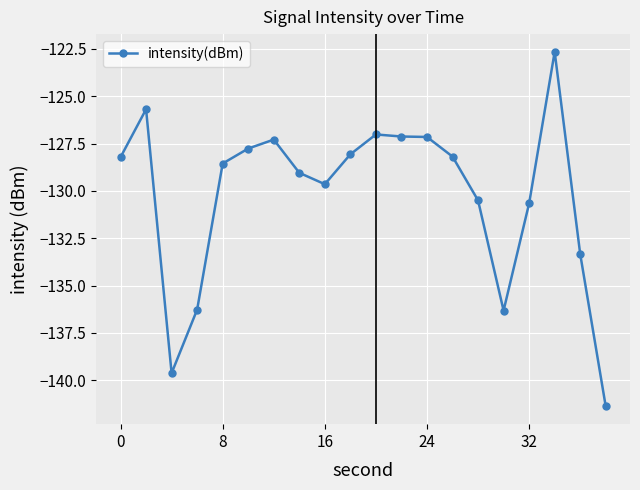

What is the value of the 13th point from the left?

-127.2